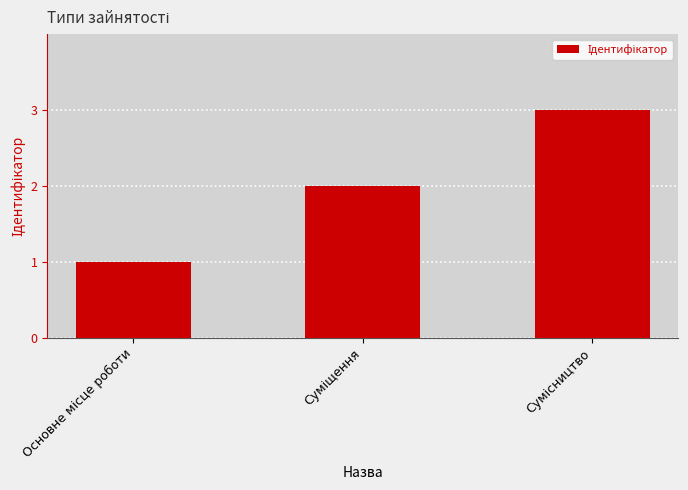

What is the sum of all values?

6